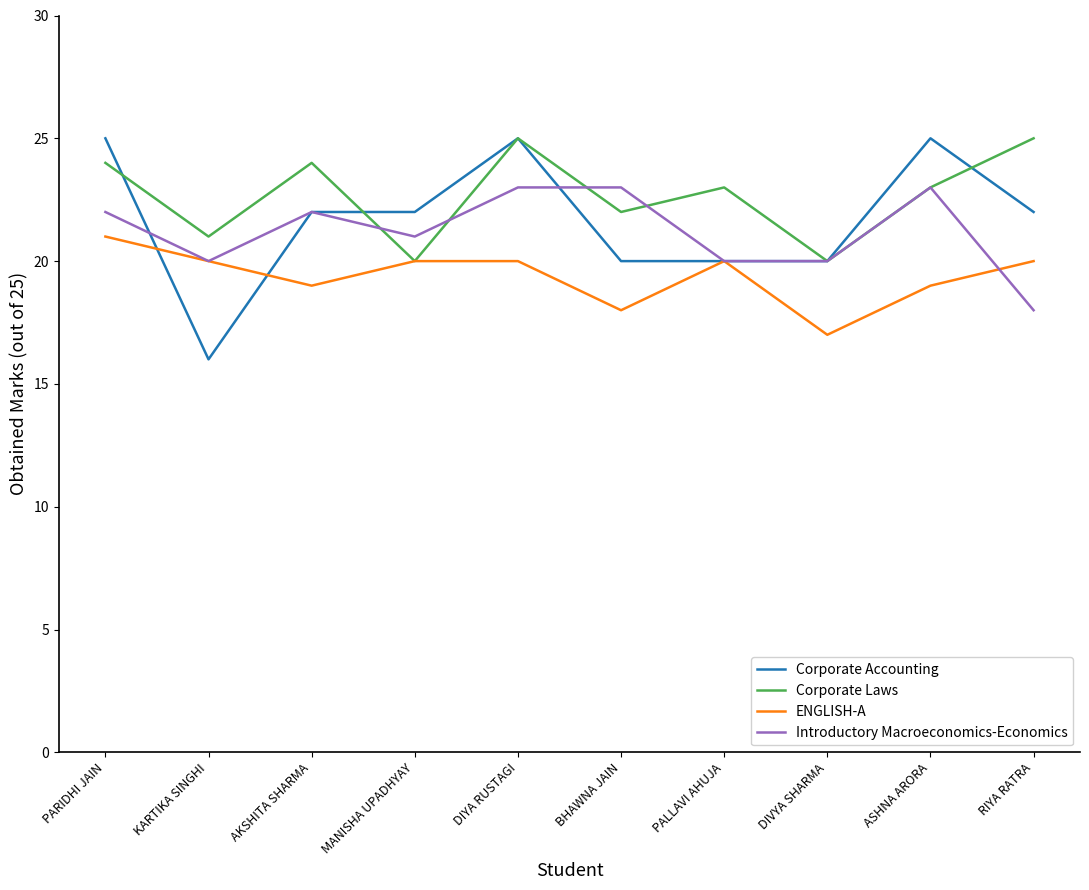

What is the total value across all series at PARIDHI JAIN?

92